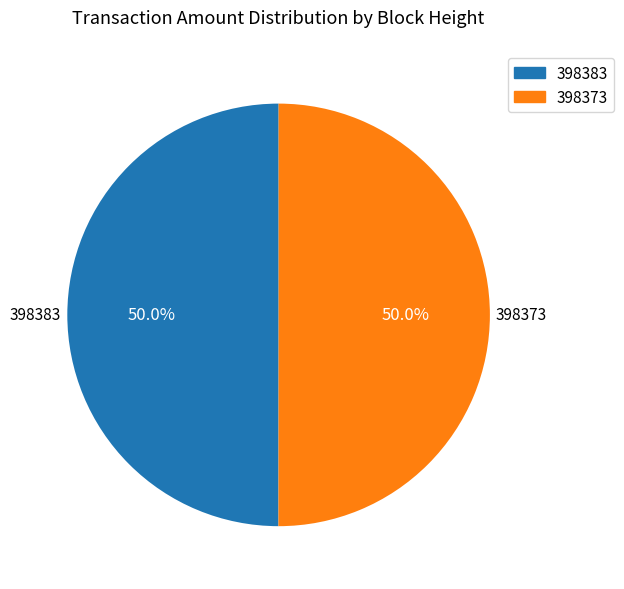

Approximately how many times larger is the value at 398373 compared to 398383?

1.0